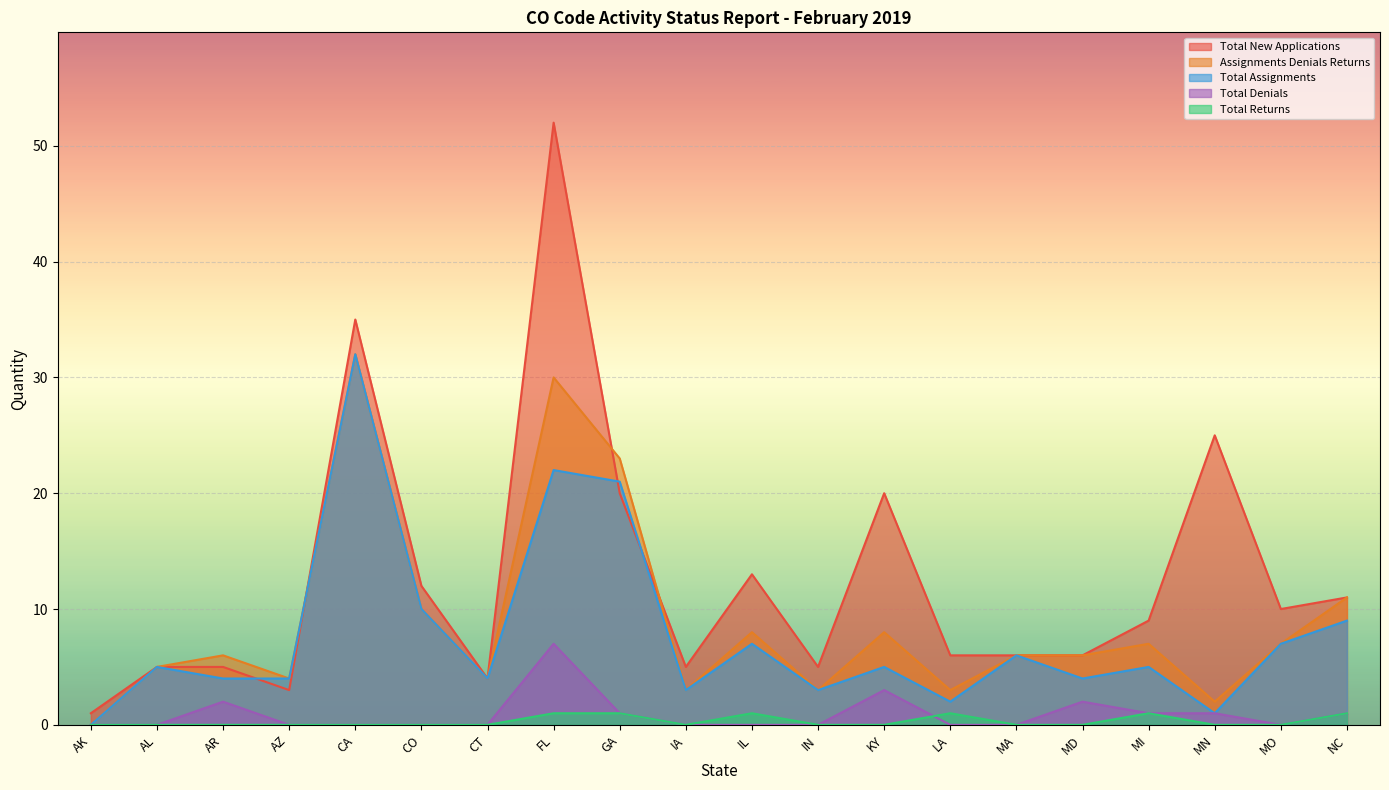

How many lines are shown in the chart?

5